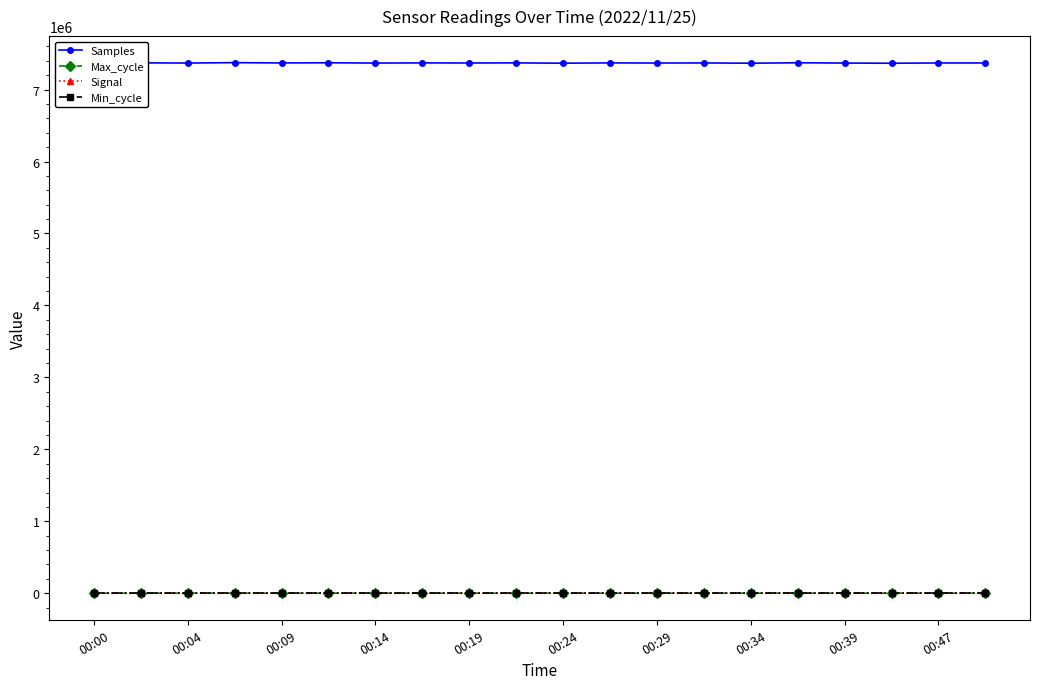

Which series has the largest range (max minus min)?

Samples